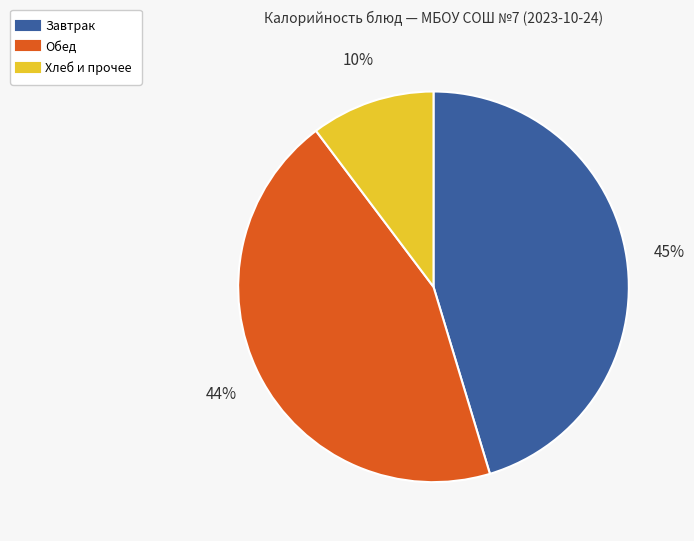

Is there a majority slice in this chart?

No